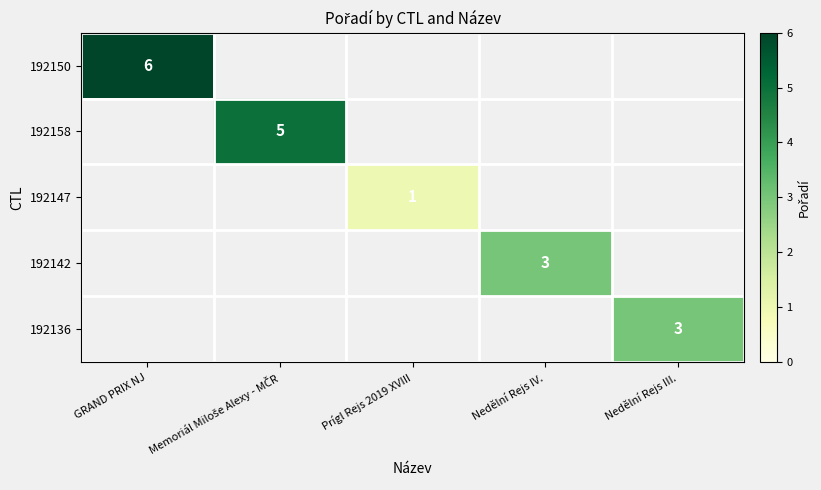

True or false: 192150 has a value of 10 at GRAND PRIX NJ.

False